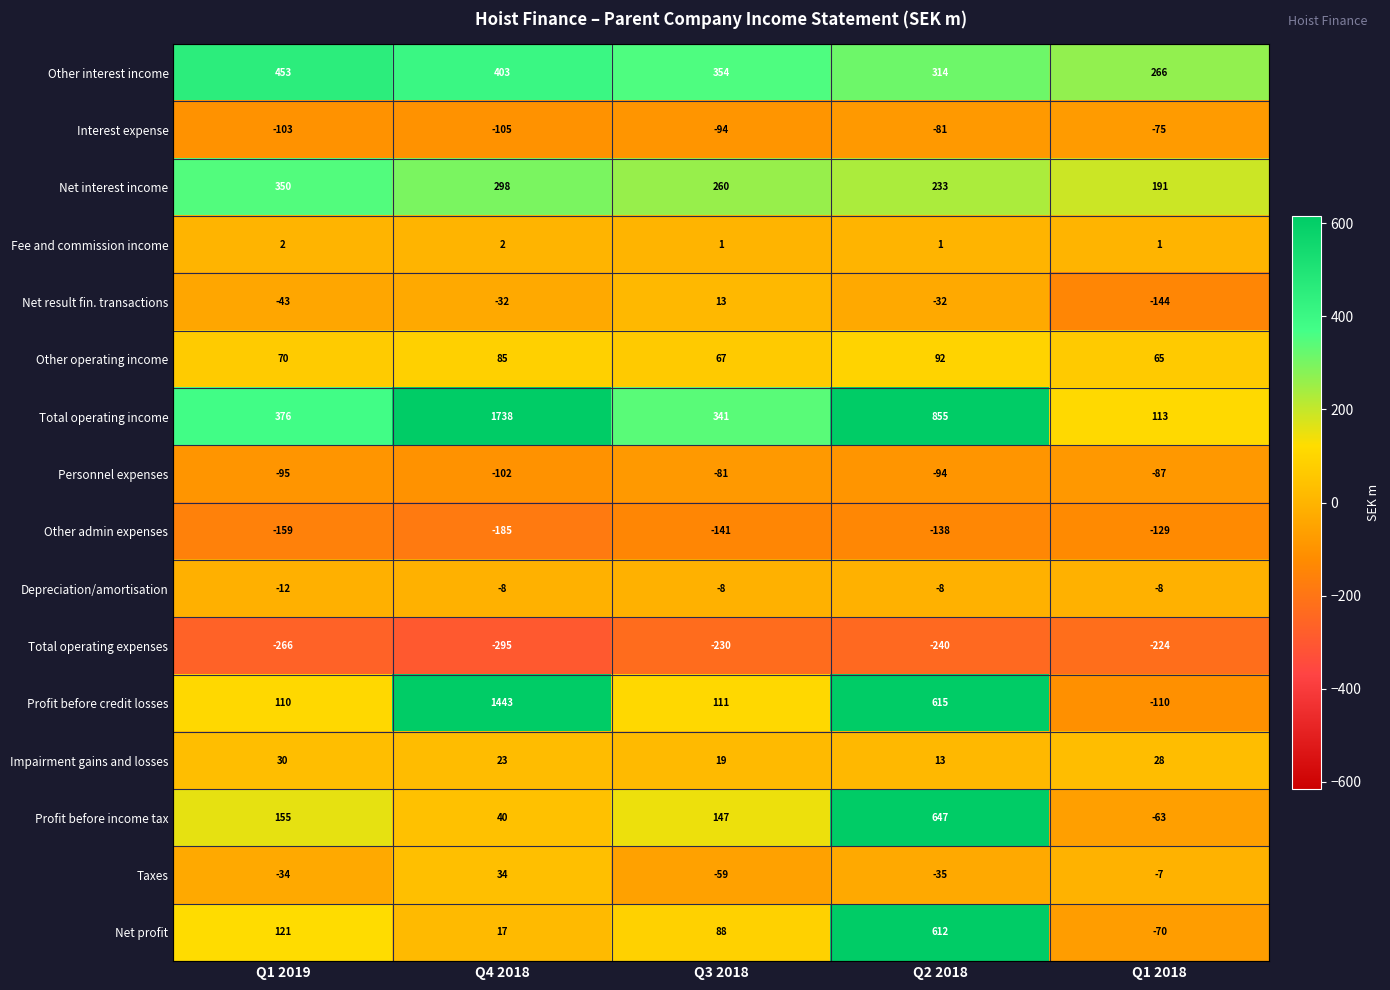

Which category has the highest value across all series?

Q4 2018